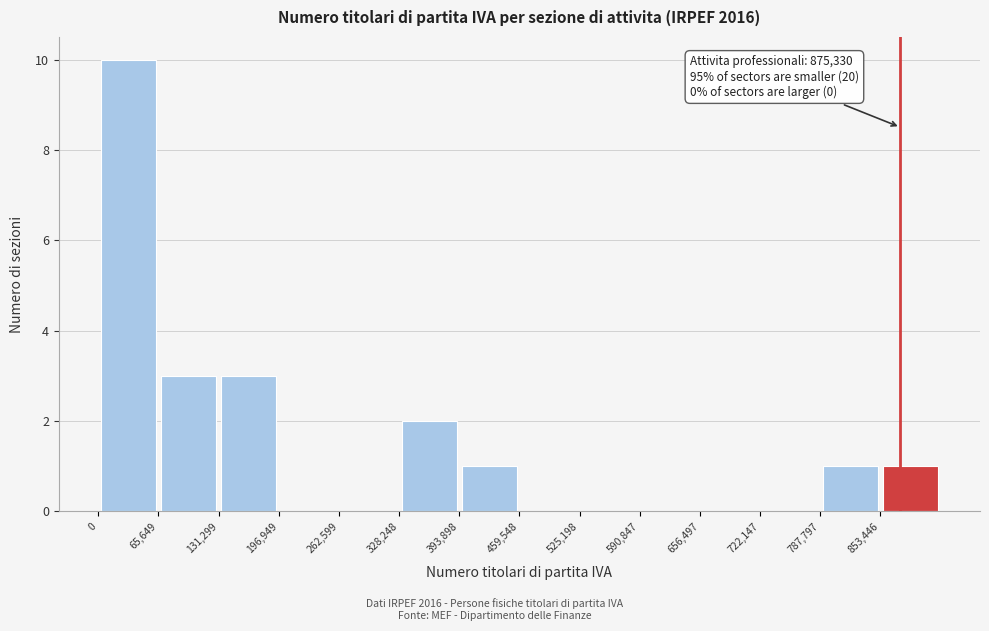

Over which range of the x-axis is the bar tallest?

0 to 70000